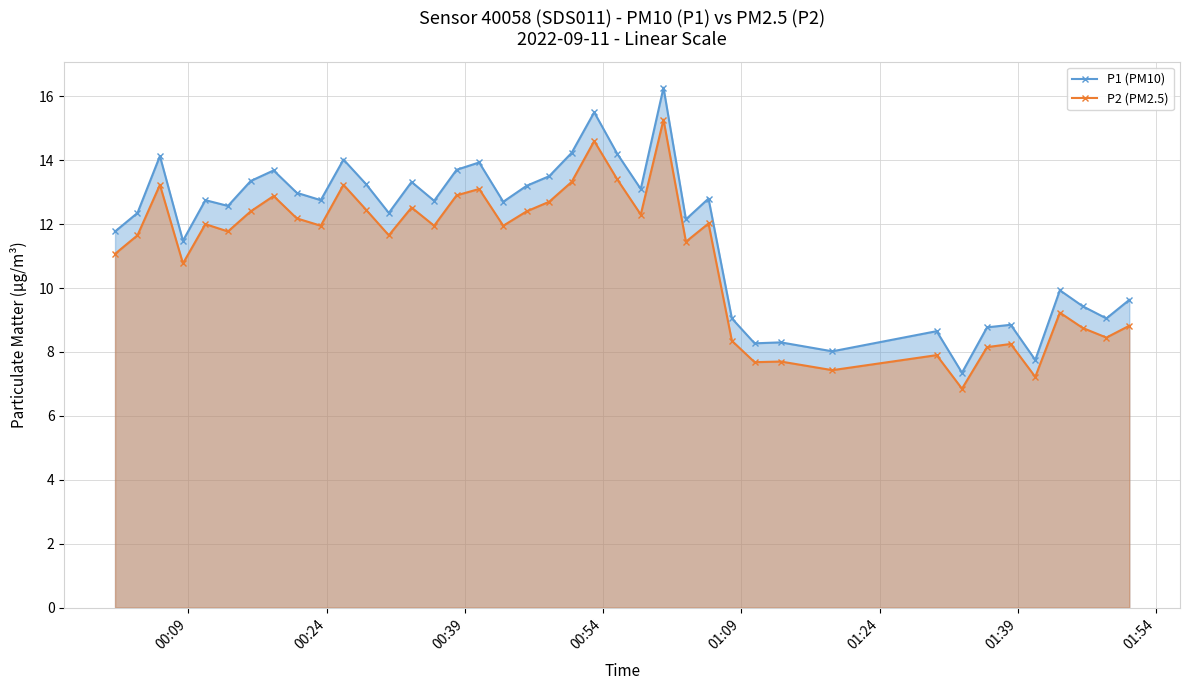

What is the minimum value shown in the chart?

6.8